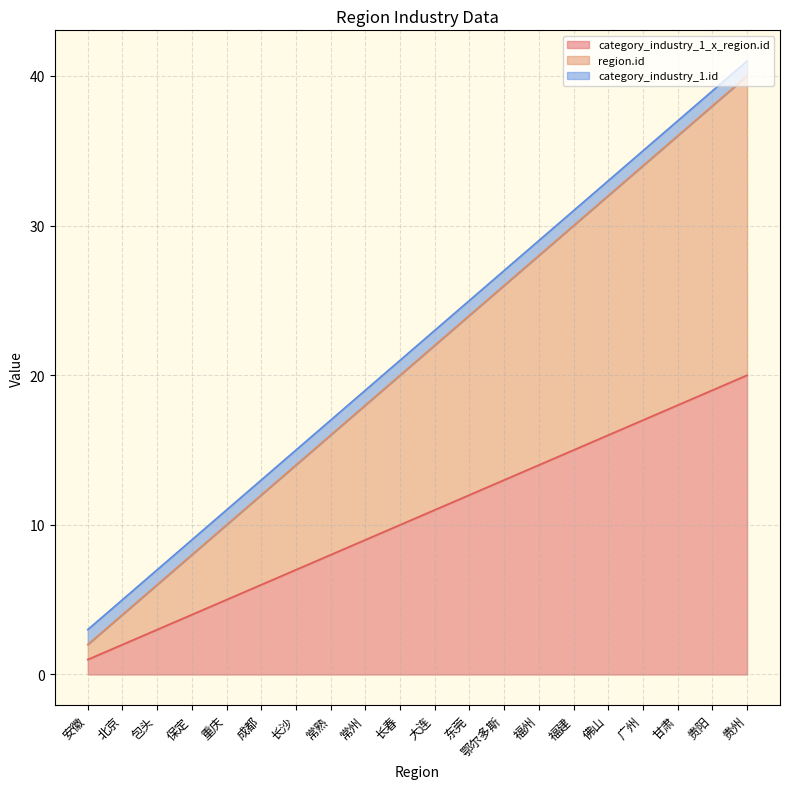

Which category has the lowest value across all series?

安徽